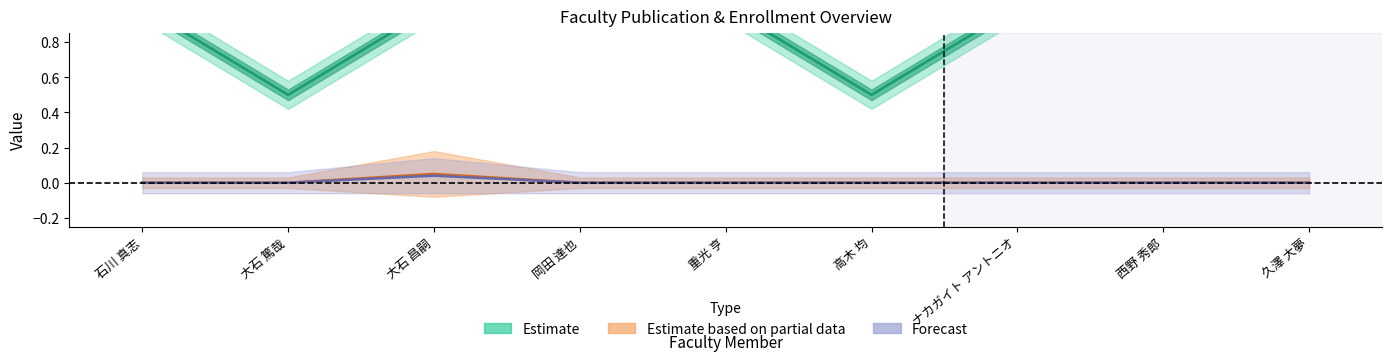

Is it true that 著作合計 equals 0.0 at 西野 秀郎?

True